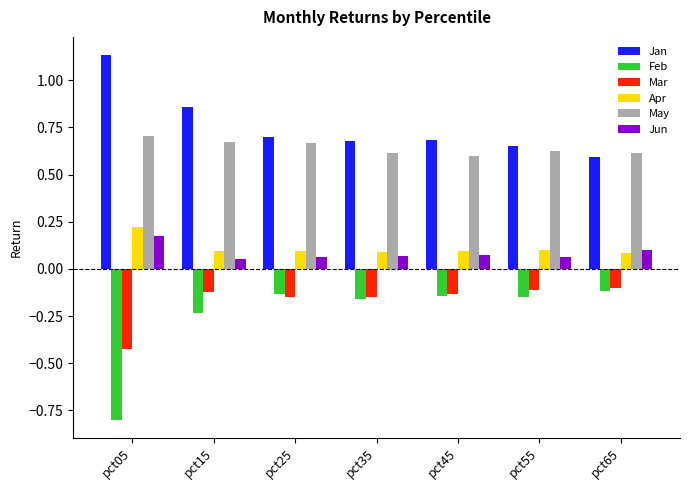

At pct05, list the series in order from largest to smallest.

Jan, May, Apr, Jun, Mar, Feb